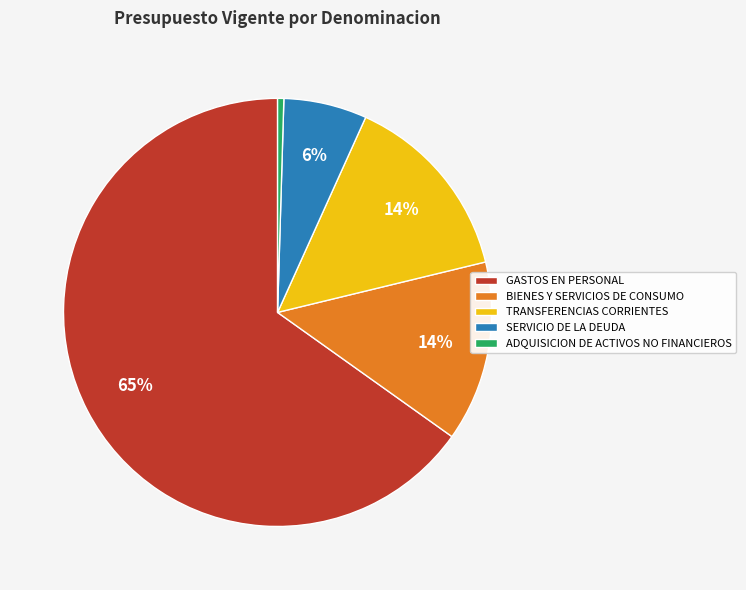

True or false: GASTOS EN PERSONAL accounts for 52% of the total.

False